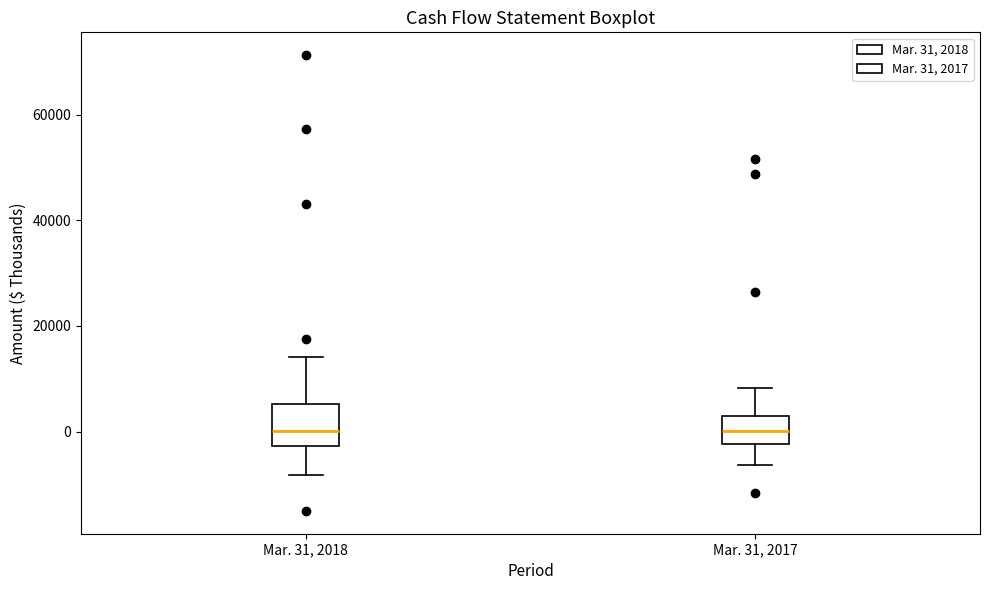

Reading left to right, transcribe this box plot: for each box, give where its median line is, the range the box spans, and where its two whiskers end, as read against the y-axis. The values are not printed on the chart, so give them approximately, as read against the axis.

Mar. 31, 2018: median 0, box -2000 to 6000, whiskers -8000 to 14000
Mar. 31, 2017: median 0, box -2000 to 2000, whiskers -6000 to 8000